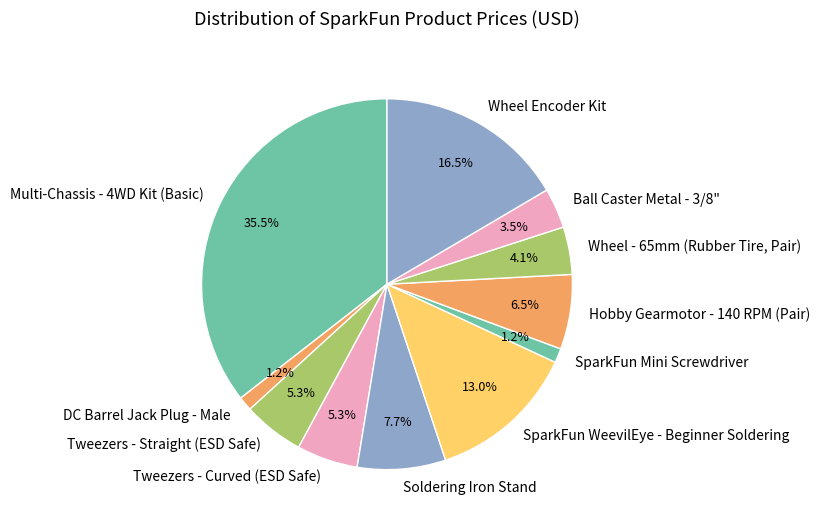

Does any single category account for the majority?

No